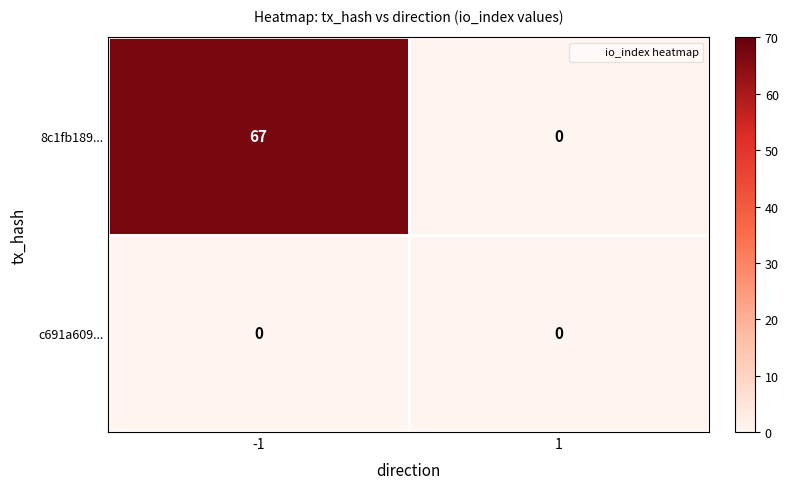

Reading left to right, what are all the values shown in this chart?

8c1fb189...: -1=67	1=0
c691a609...: -1=0	1=0